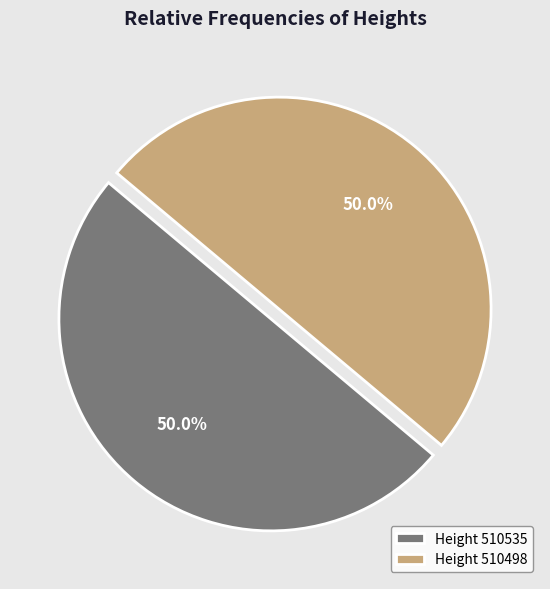

What percentage is NOT represented by Height 510498?

50.0%